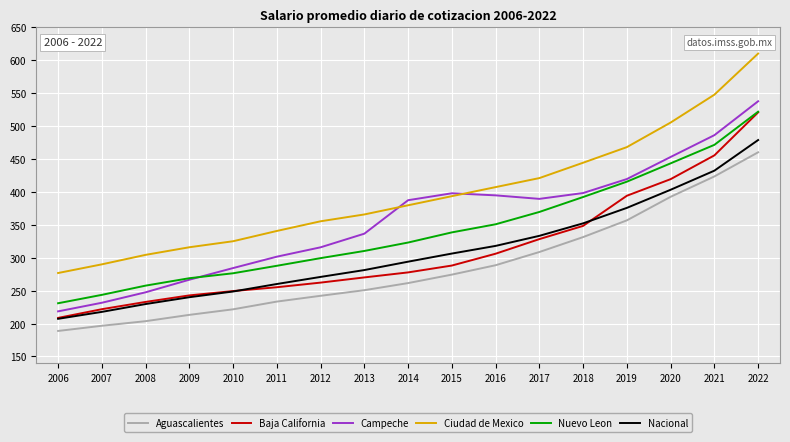

At which label does Nacional reach its peak?

2022